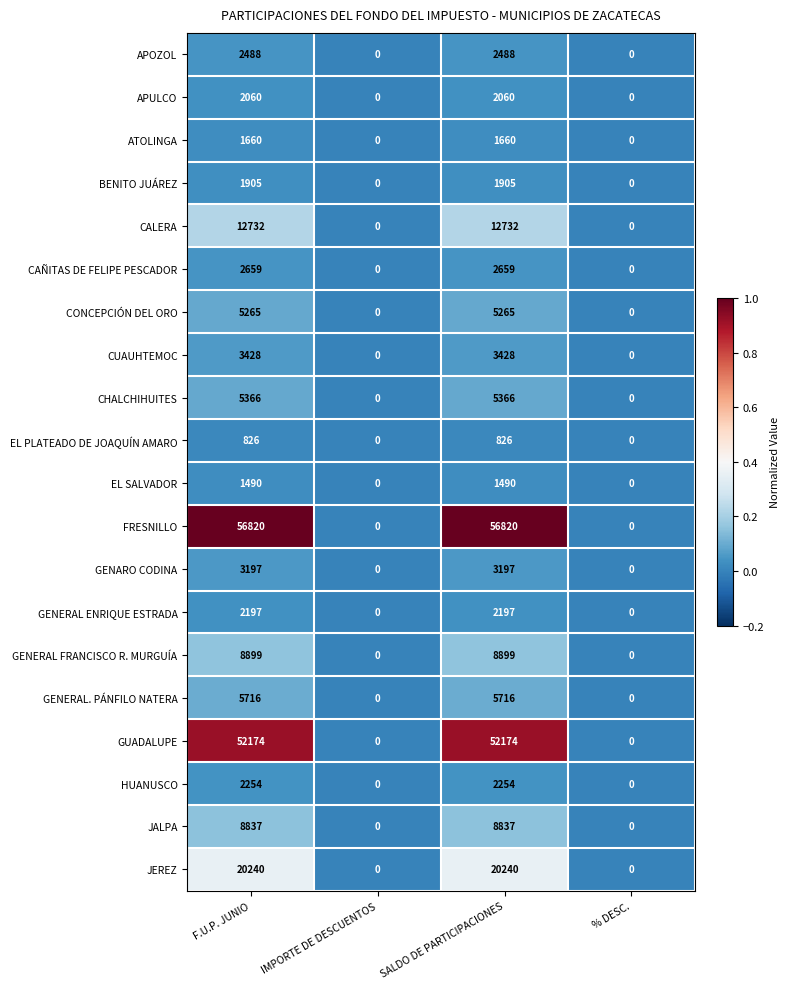

What is the spread (max minus min) of values at F.U.P. JUNIO?

55994